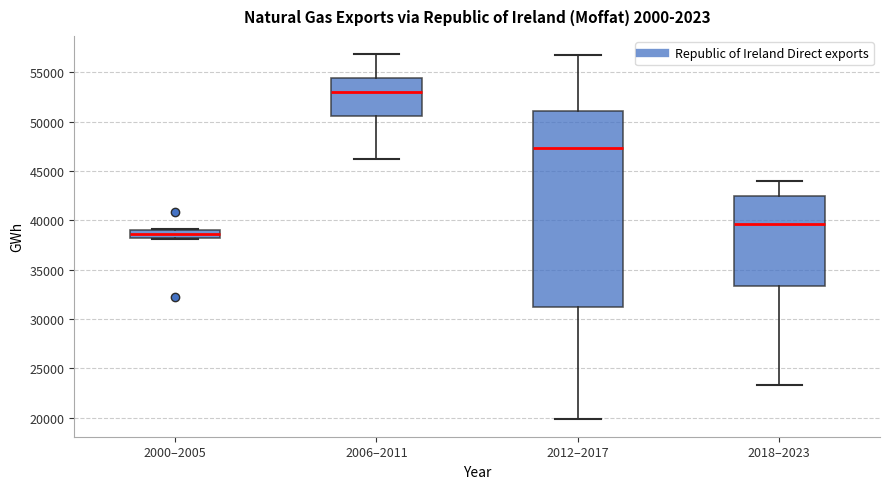

Reading left to right, transcribe this box plot: for each box, give where its median line is, the range the box spans, and where its two whiskers end, as read against the y-axis. The values are not printed on the chart, so give them approximately, as read against the axis.

2000–2005: median 38500, box 38000 to 39000, whiskers 38000 to 39000
2006–2011: median 53000, box 50500 to 54500, whiskers 46000 to 57000
2012–2017: median 47500, box 31000 to 51000, whiskers 20000 to 57000
2018–2023: median 39500, box 33500 to 42500, whiskers 23500 to 44000